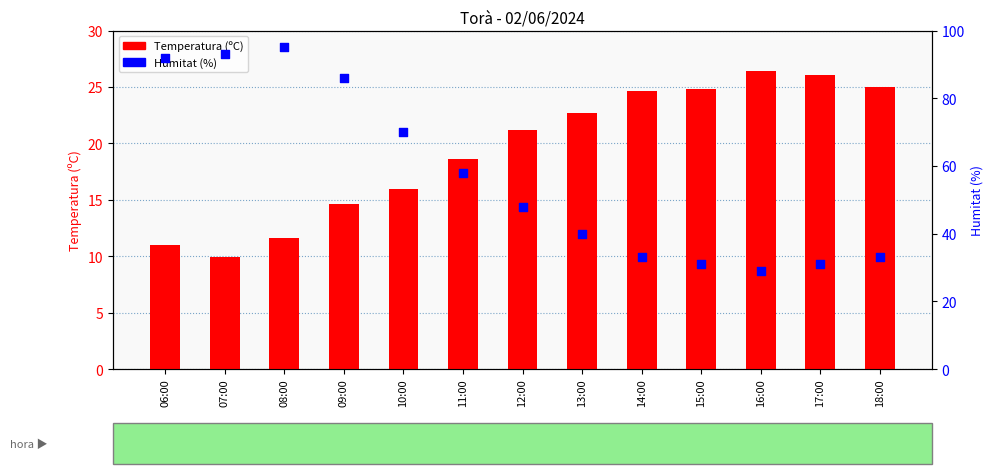

Which series has the largest total across all categories?

Humitat (%)